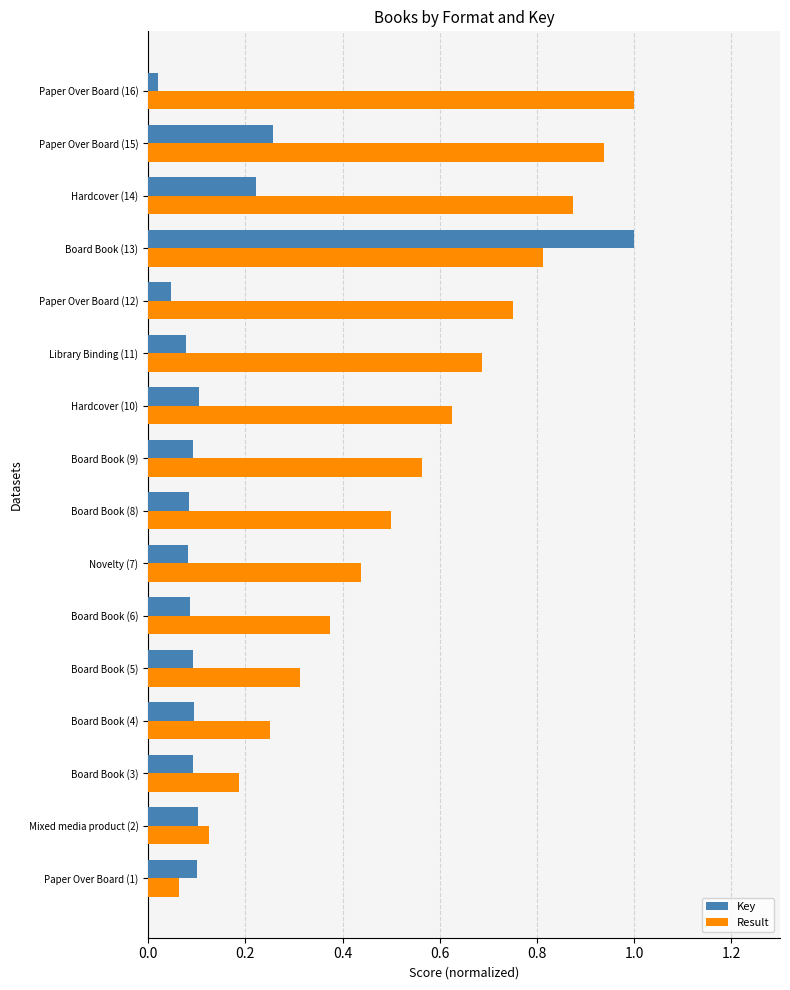

Which series has the widest spread of values?

Key